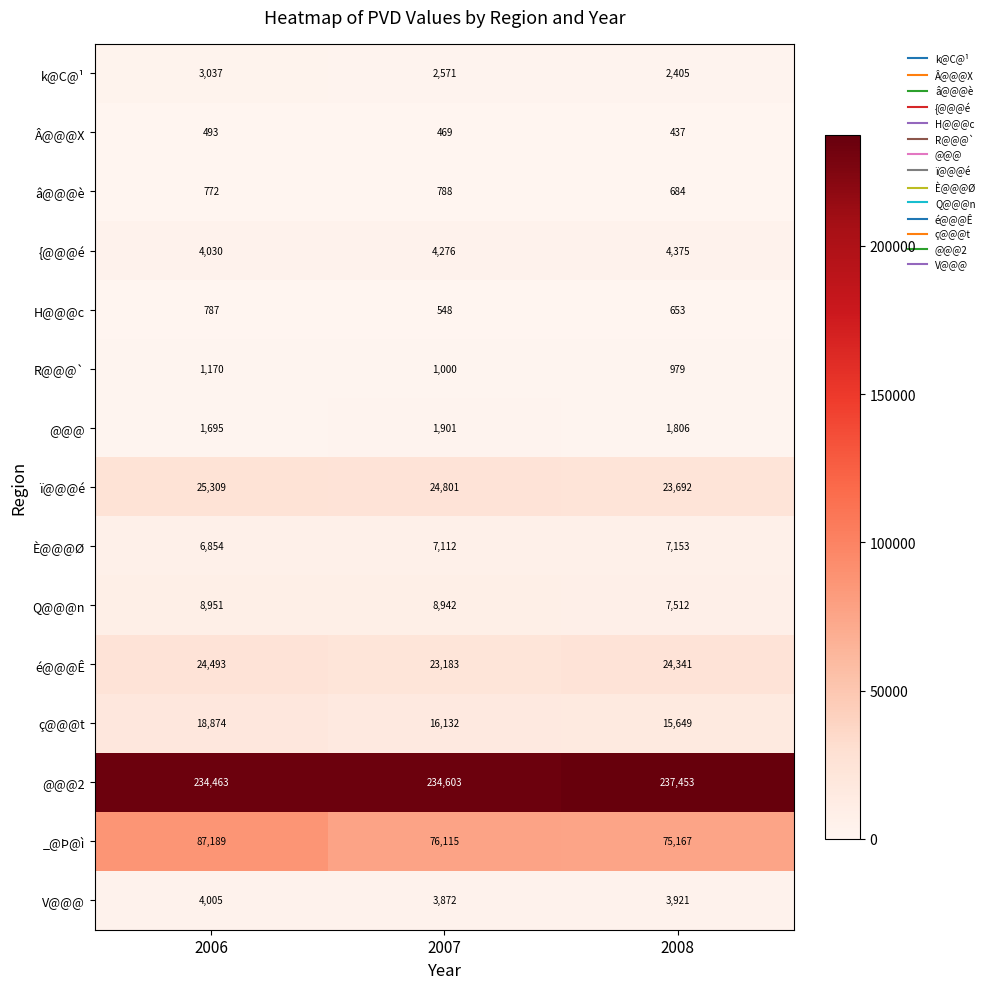

Which series has the largest total across all categories?

@@@2